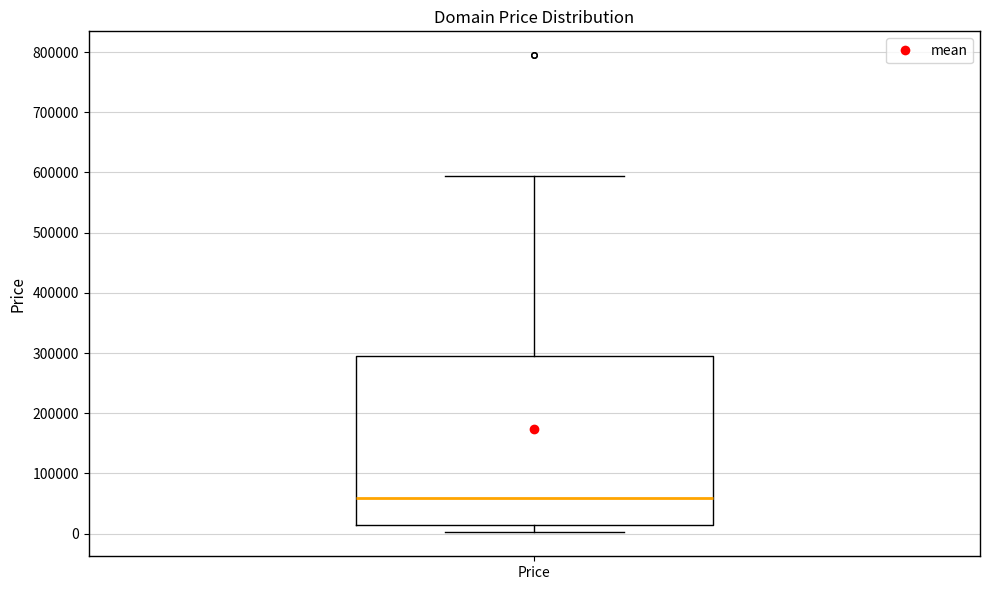

Transcribe this box plot: give where the median line is, the range the box spans, and where the two whiskers end, as read against the y-axis. The values are not printed on the chart, so give them approximately, as read against the axis.

median 60000, box 10000 to 290000, whiskers 0 to 590000